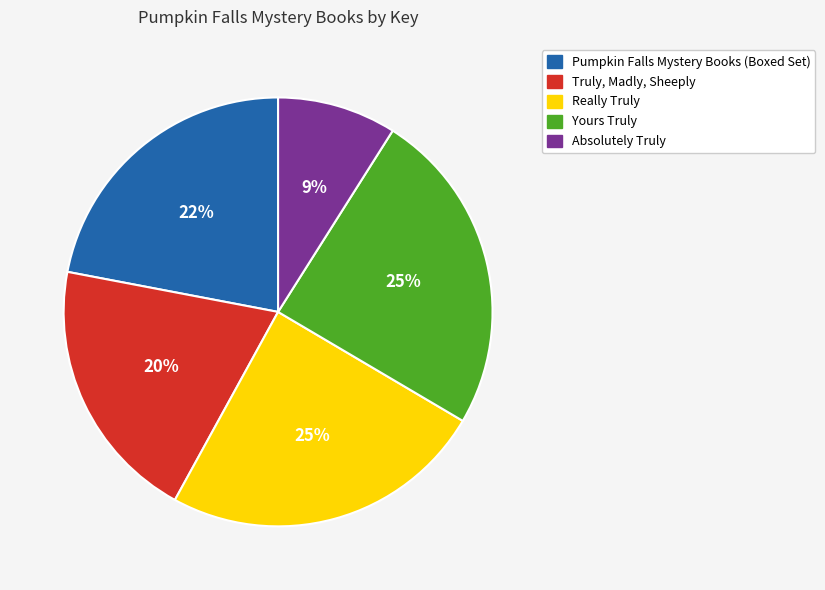

Is Yours Truly the majority of the pie?

No